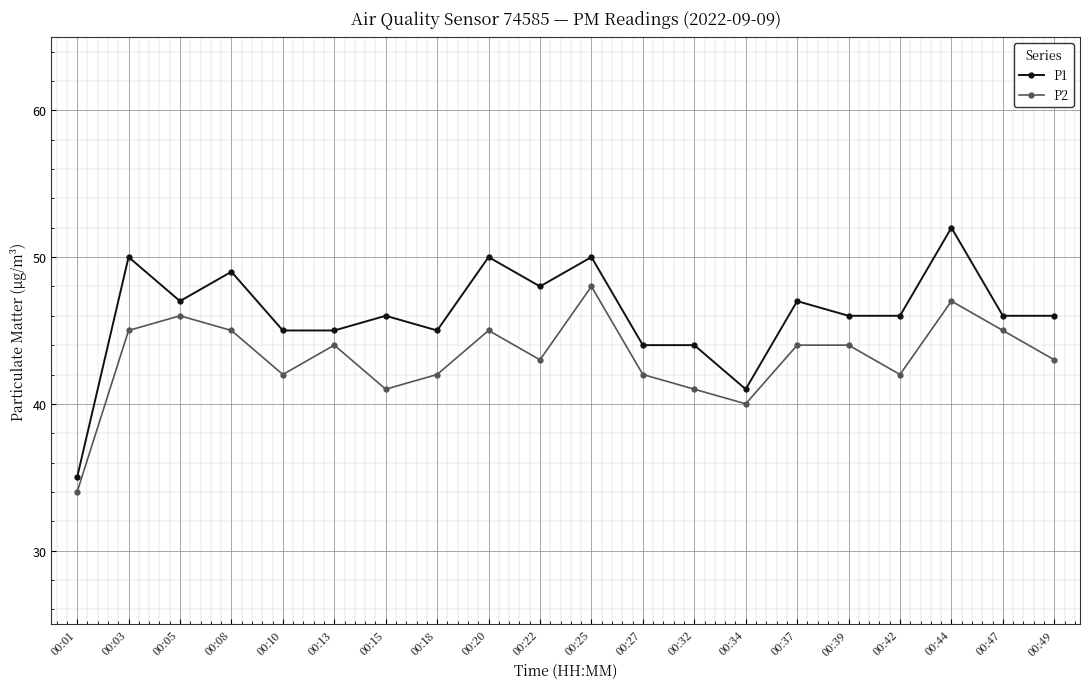

Reading left to right, list all the values displayed in this chart.

P1: 35	50	47	49	45	45	46	45	50	48	50	44	44	41	47	46	46	52	46	46
P2: 34	45	46	45	42	44	41	42	45	43	48	42	41	40	44	44	42	47	45	43